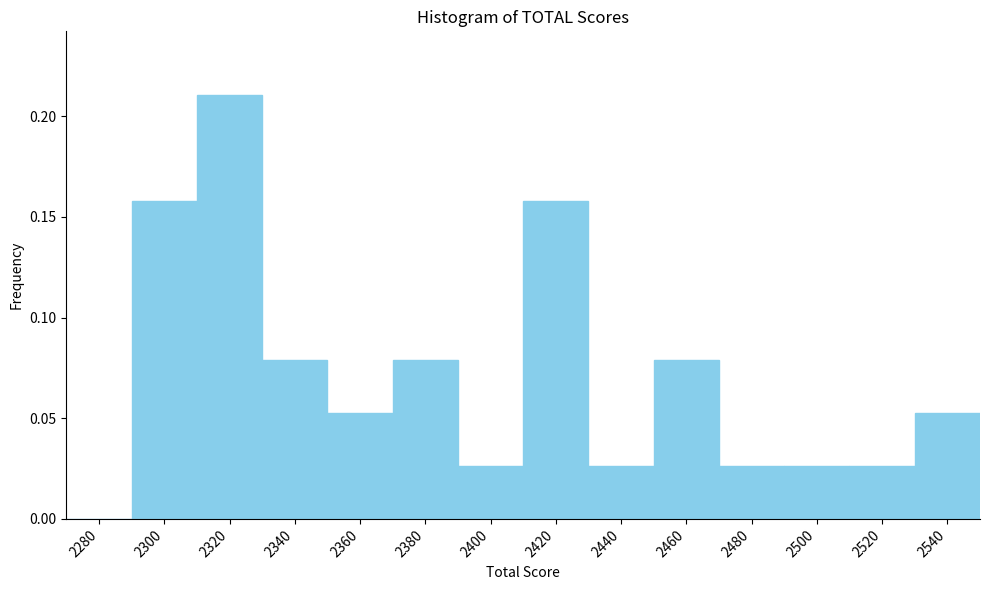

Which has a higher value, 2420 or 2380?

2420